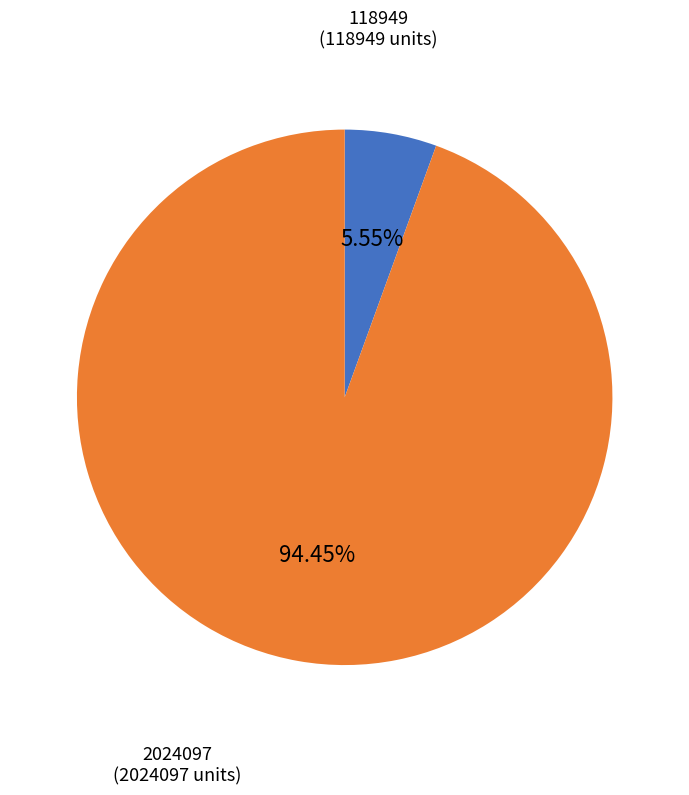

Is there a majority slice in this chart?

Yes